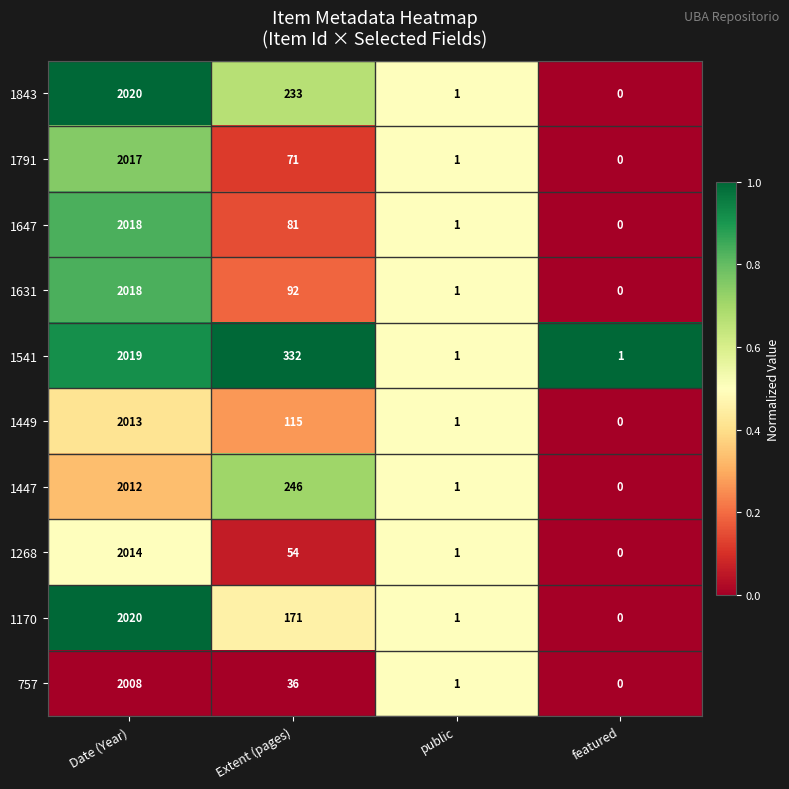

What is the difference between the 1447 values at Date (Year) and public?

2011